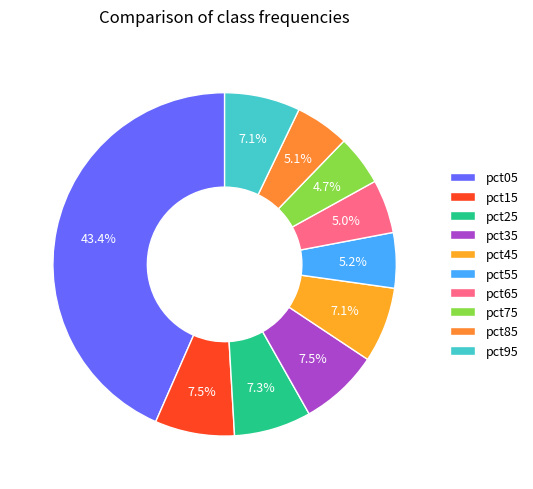

Is pct75 the majority of the pie?

No